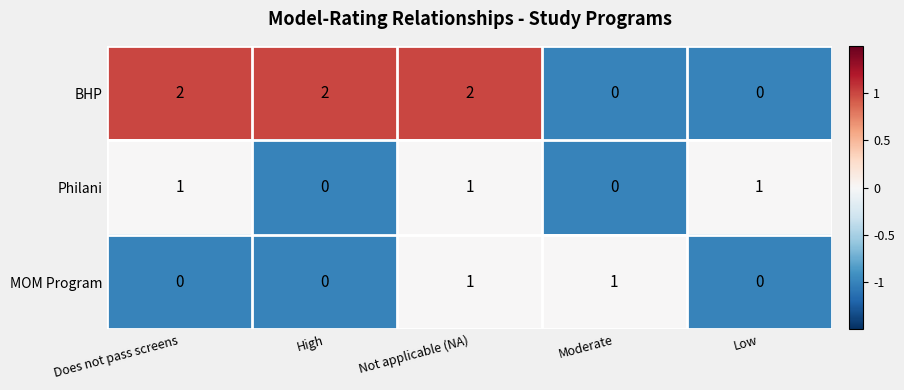

List the series in order of their overall mean, lowest first.

MOM Program, Philani, BHP